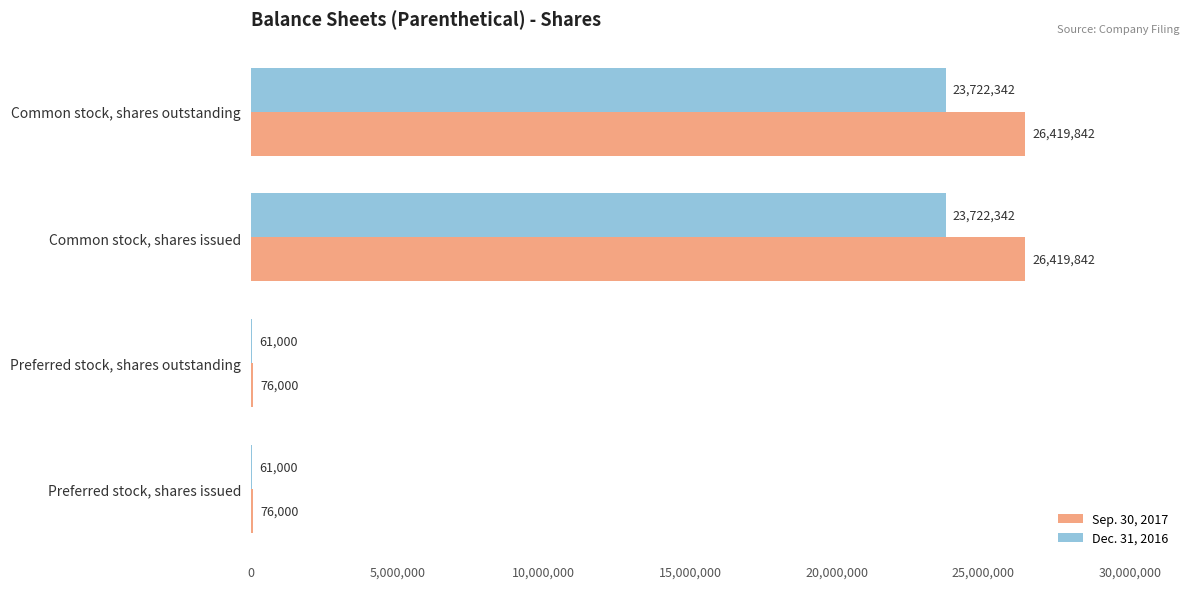

Between Preferred stock, shares issued and Common stock, shares issued, which series saw the biggest shift?

Sep. 30, 2017